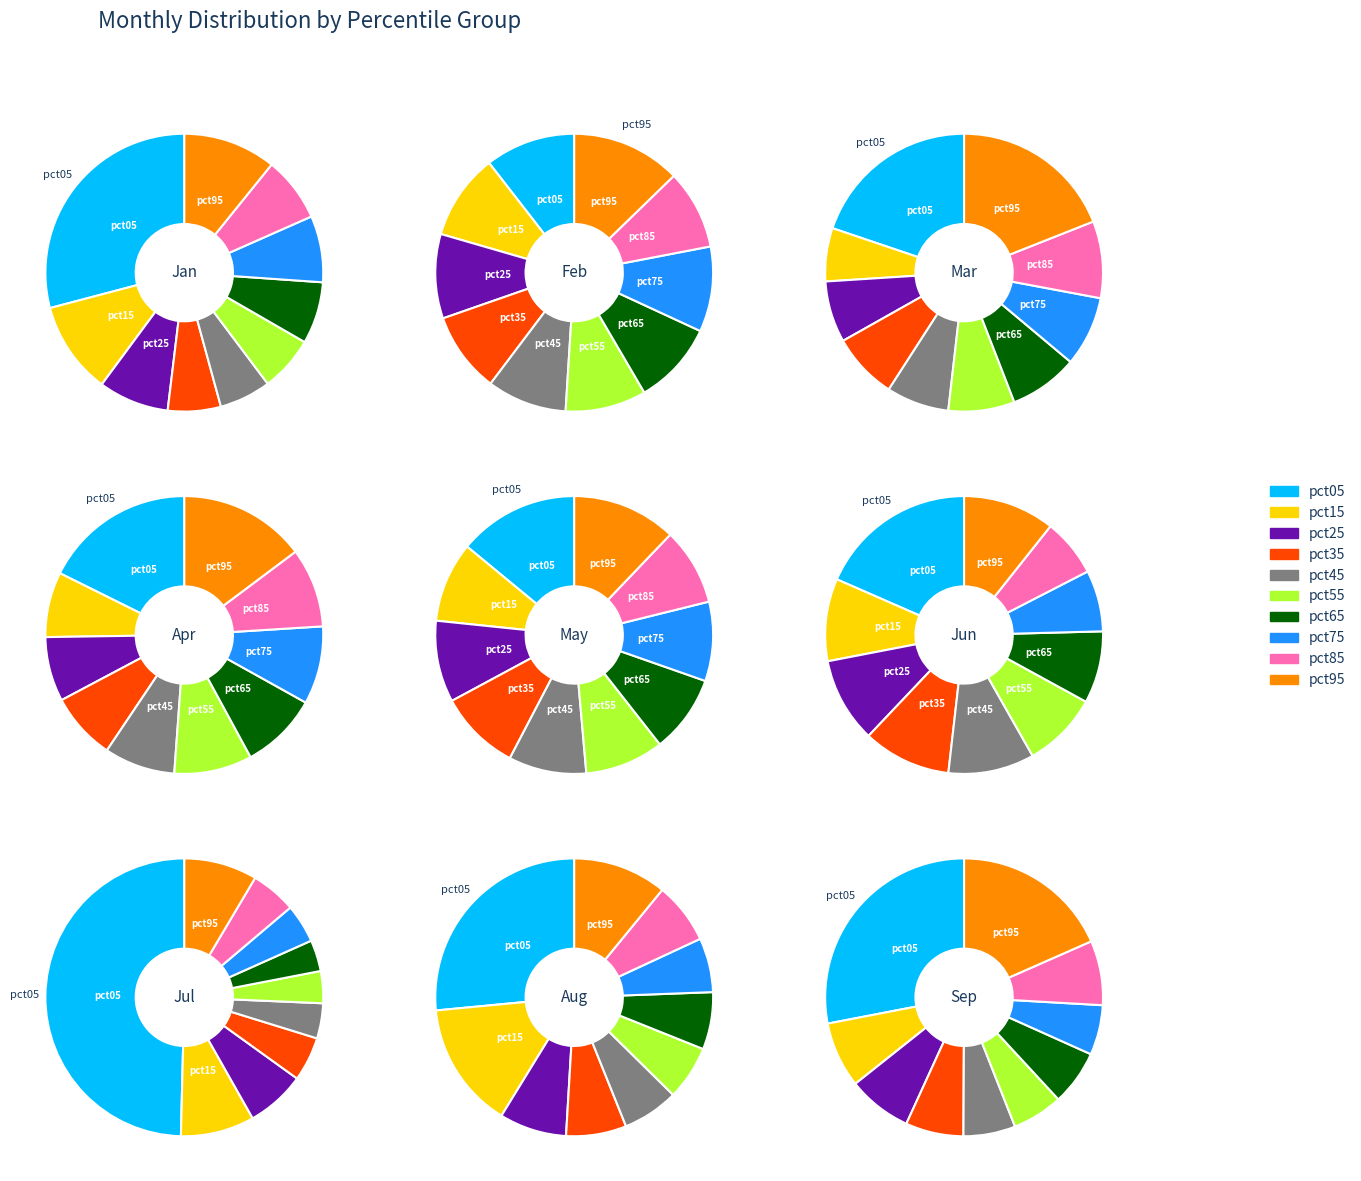

How much of the chart is everything except pct95?

89.2%